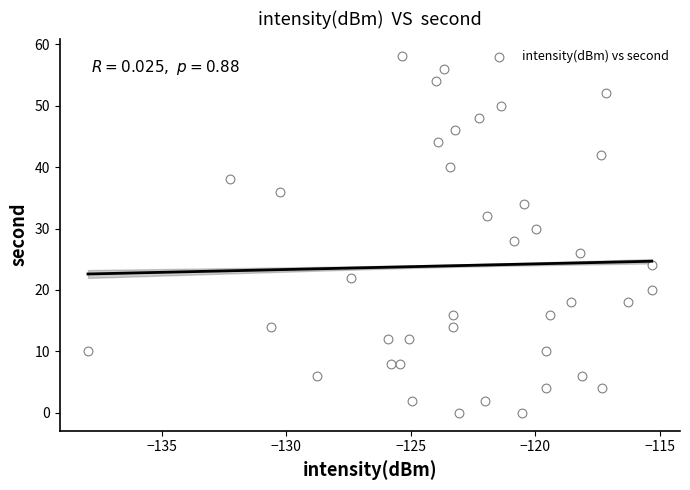

What is the range of Y values (max minus min)?

58